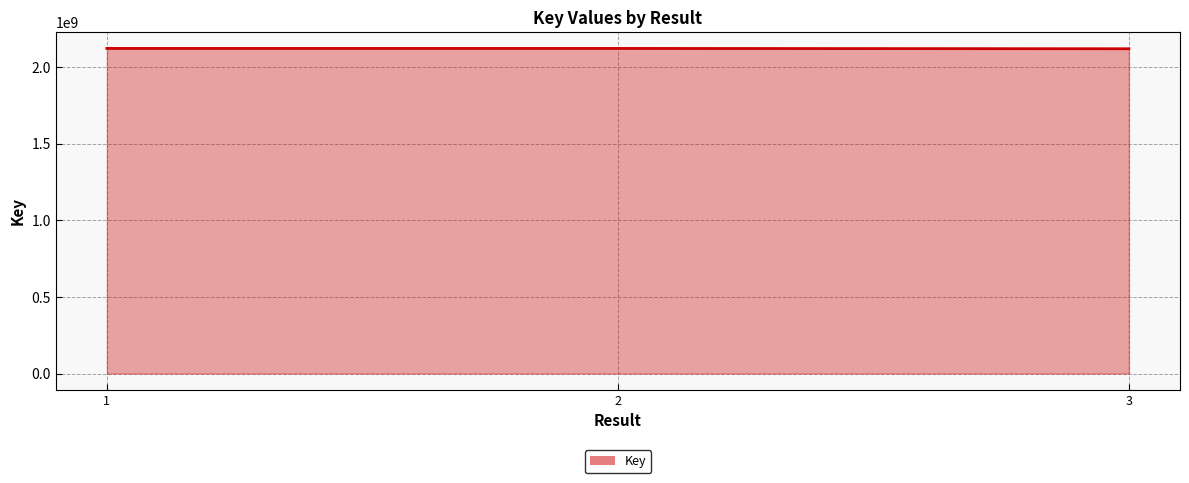

The value at 2 is 1467970937. True or false?

False